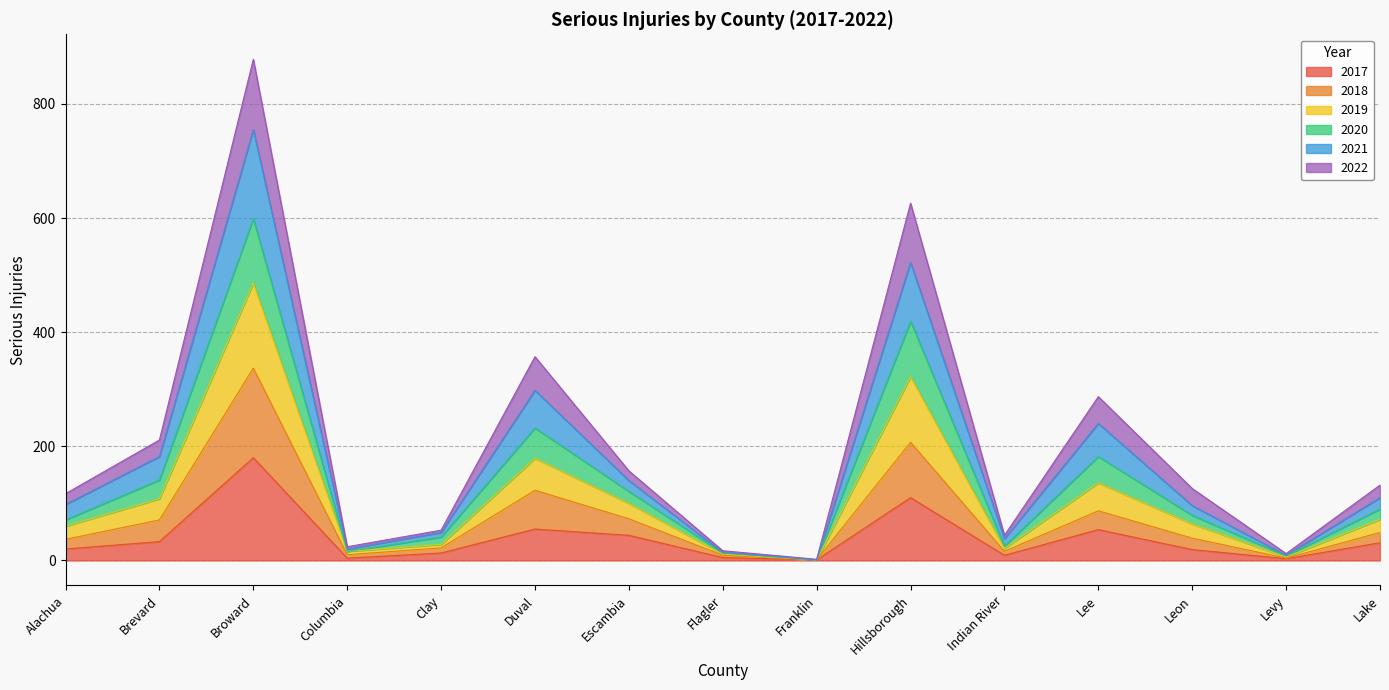

What are all the series names shown in the legend?

2017, 2018, 2019, 2020, 2021, 2022